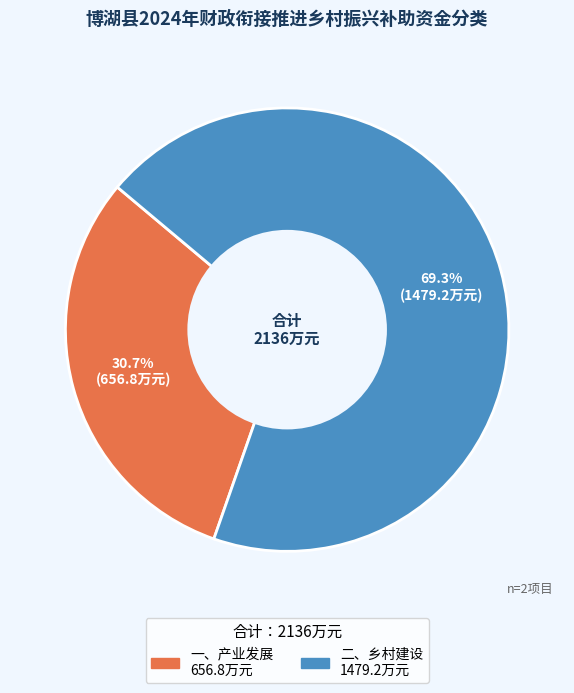

What percentage is NOT represented by 二、乡村建设?

30.7%